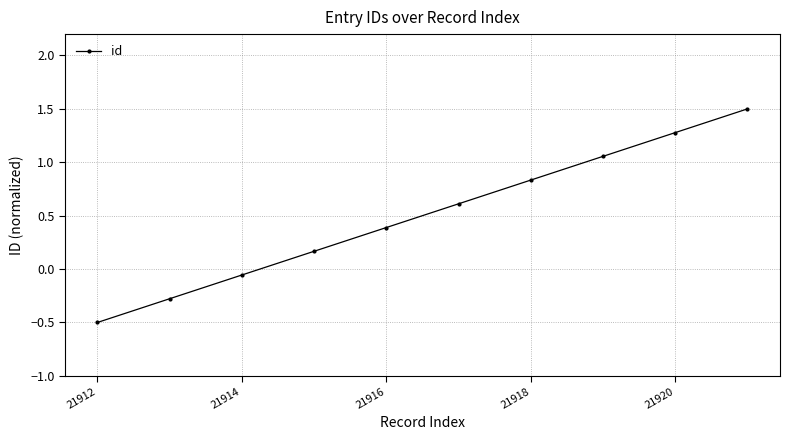

True or false: there are more than 0 points higher than both neighbors.

False